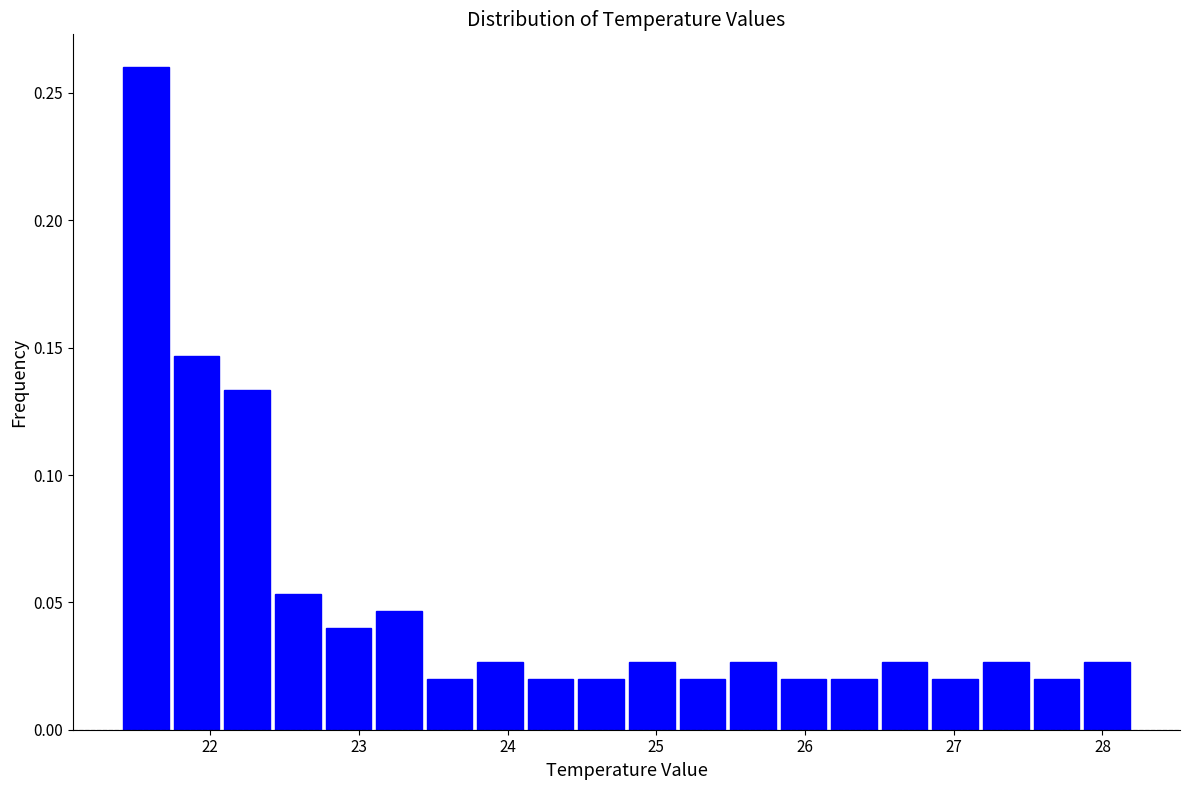

Around what value on the x-axis is the tallest bar? Give the approximate position of its centre, as read against the axis.

21.6